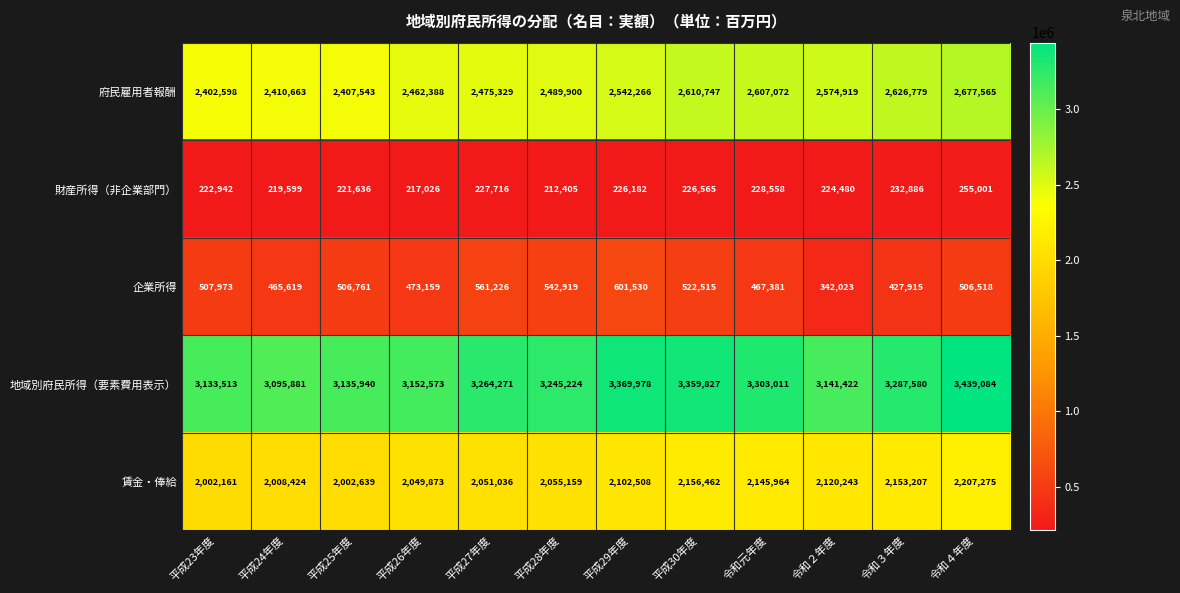

What is the difference between the maximum and minimum values in the 府民雇用者報酬 series?

274967